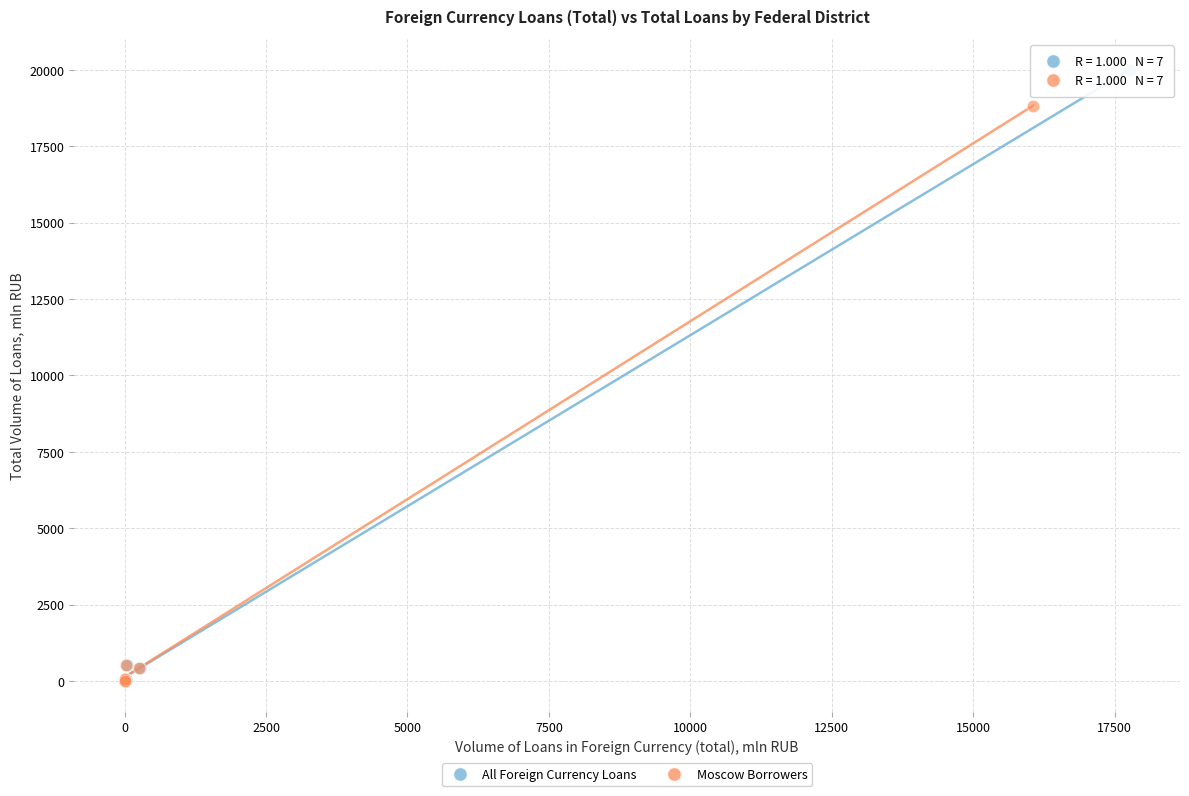

Which series reaches the maximum Y coordinate?

All Foreign Currency Loans